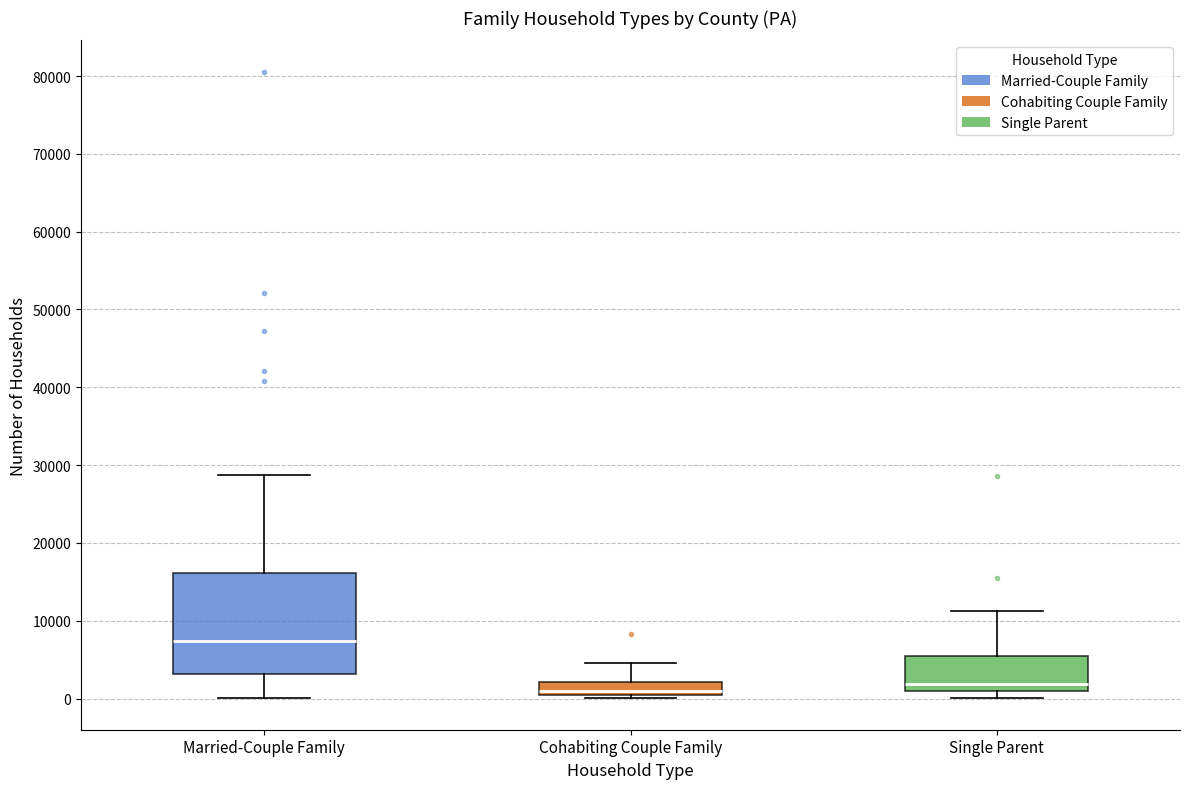

Which box's median line is the highest?

Married-Couple Family